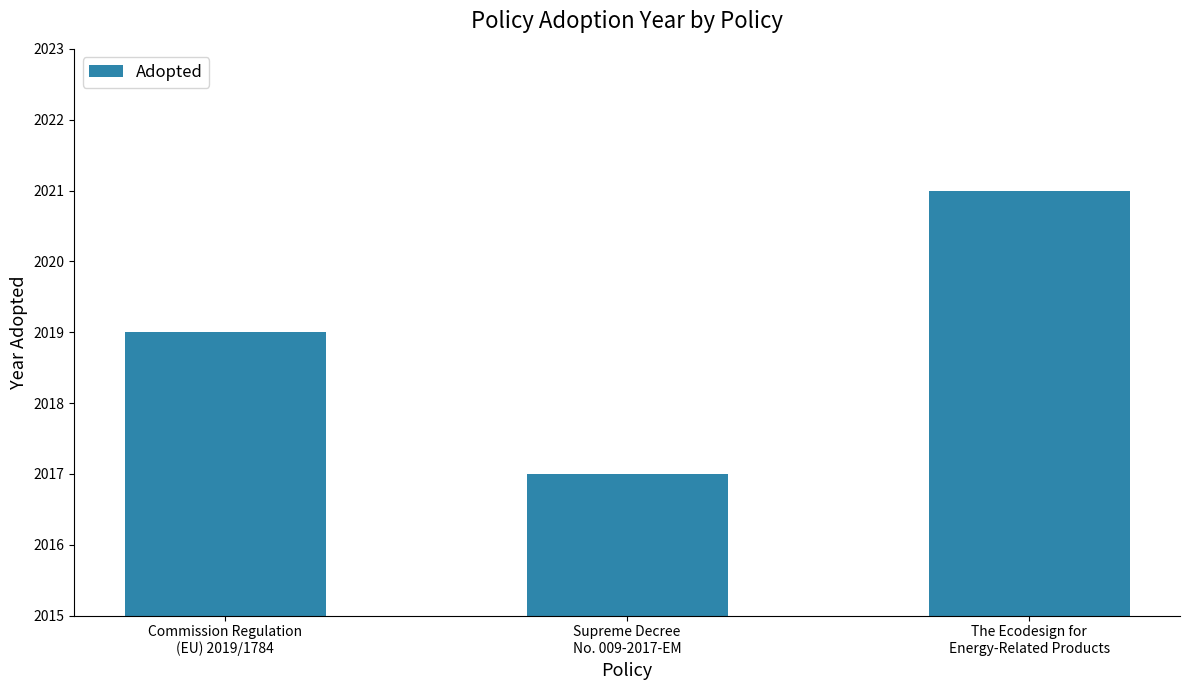

What is the value of the 3rd bar from the left?

2021